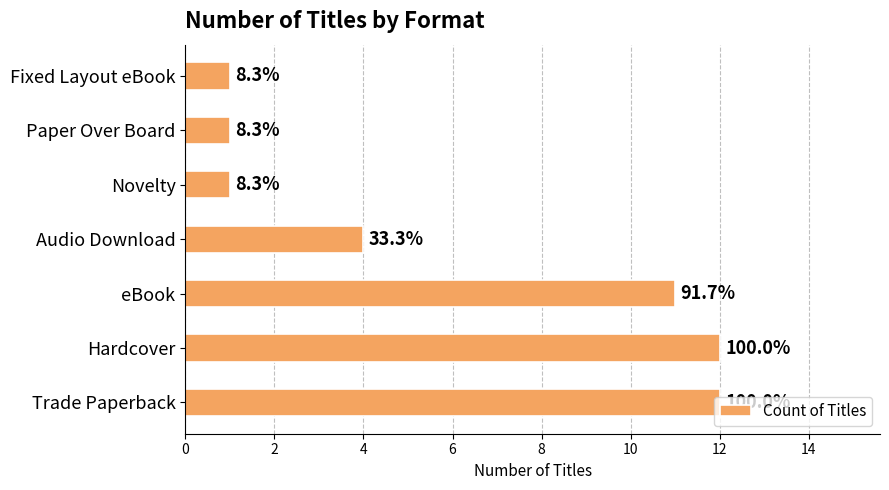

How many bars are there in total?

7